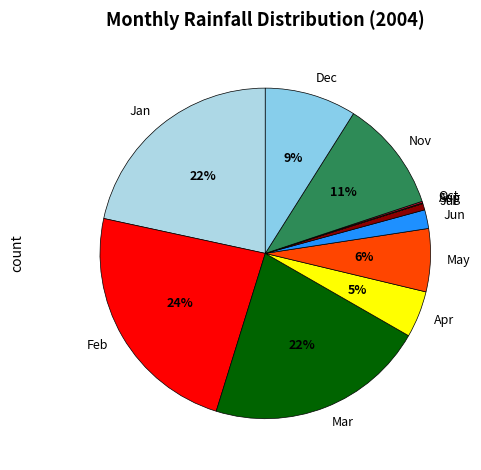

Does Jul account for over 50% of the chart?

No